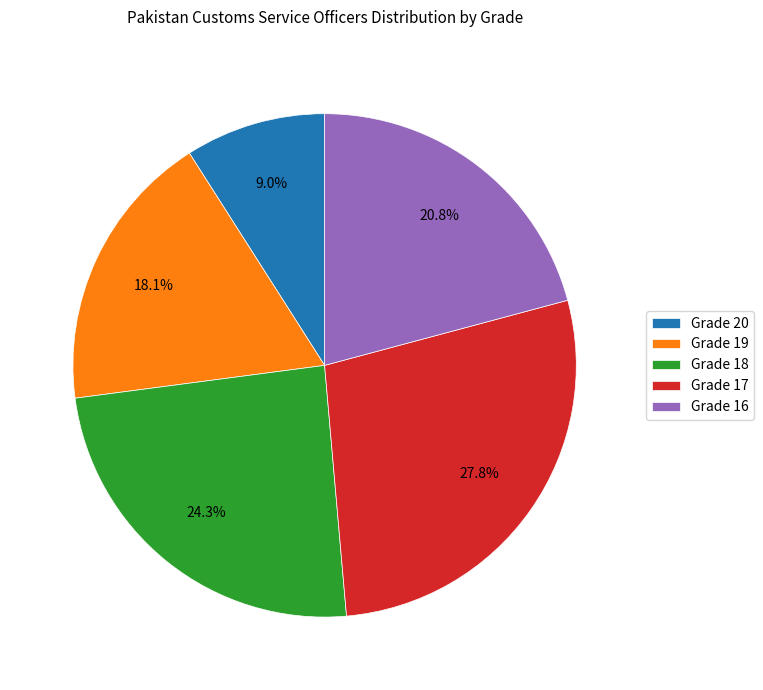

Does Grade 17 represent more than half of the total?

No